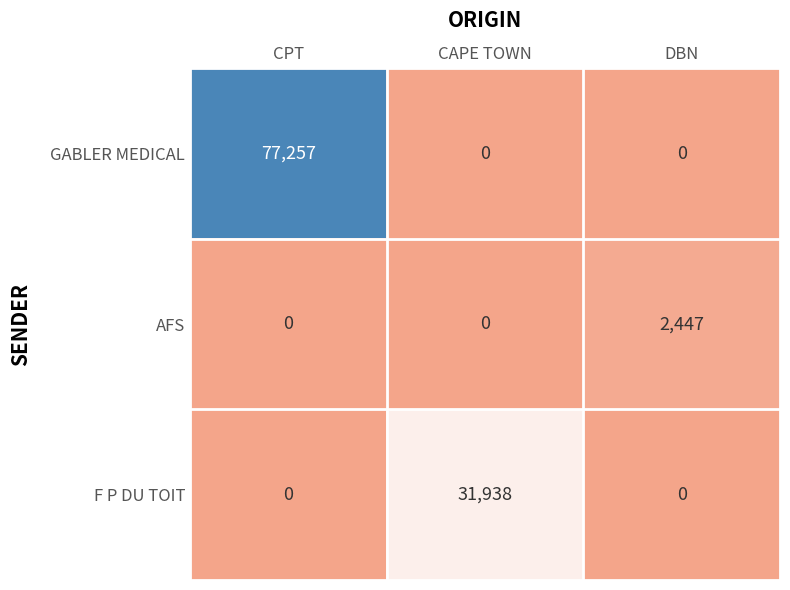

Reading left to right, extract all data points from this chart.

GABLER MEDICAL: 77257	0	0
AFS: 0	0	2447
F P DU TOIT: 0	31938	0